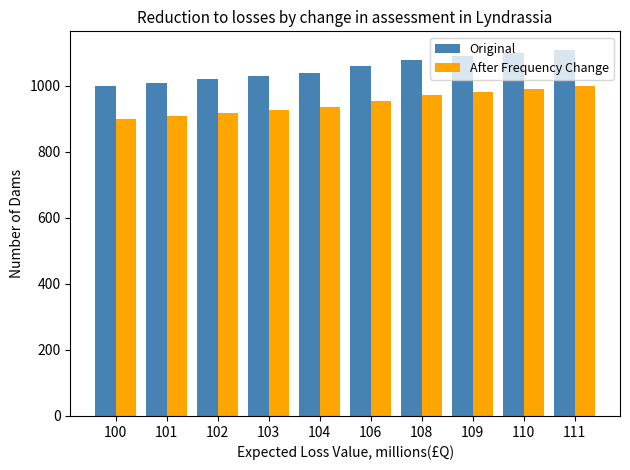

What is the value of the Original bar at the 9th from the left?

1100